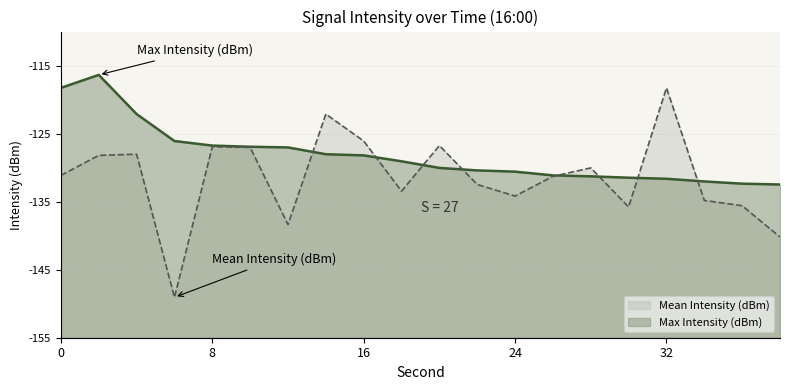

The value of Max Intensity (dBm) at 32 is -131.6. True or false?

True